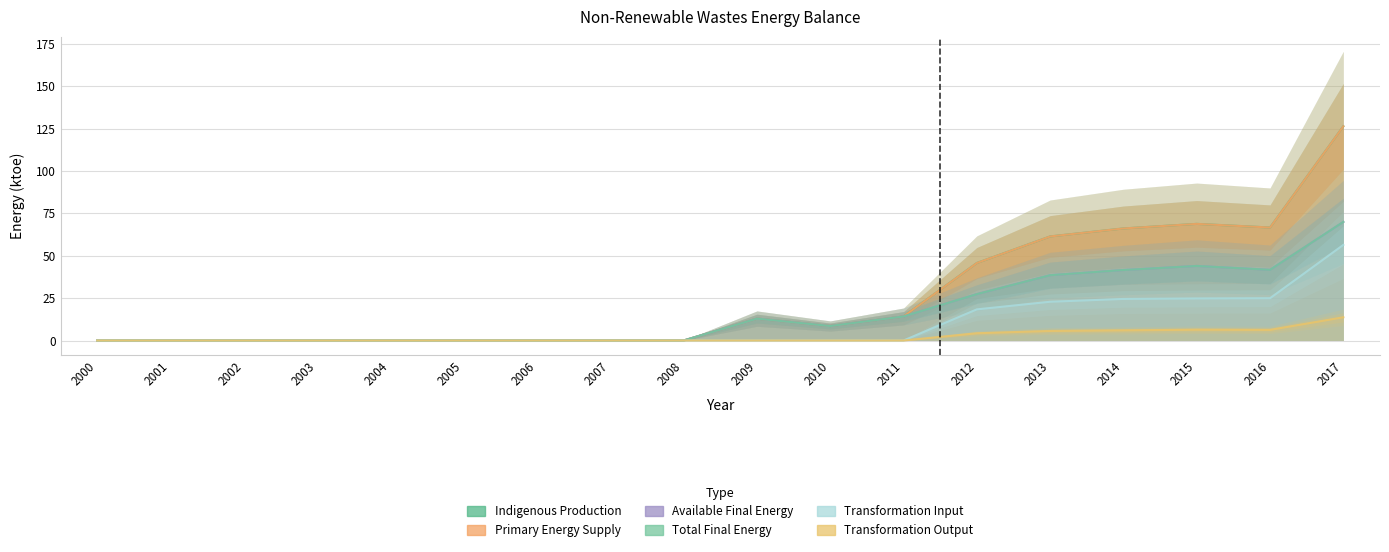

At which label is Indigenous Production closest to 63?

2013